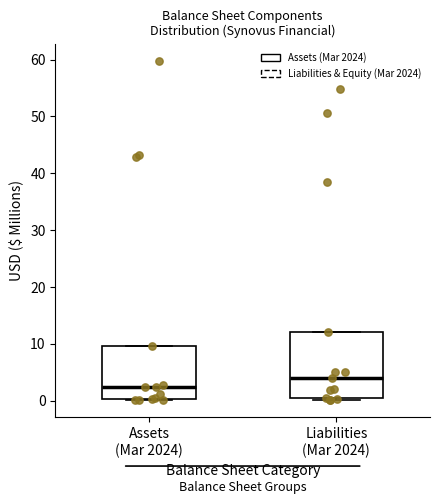

Reading left to right, transcribe this box plot: for each box, give where its median line is, the range the box spans, and where its two whiskers end, as read against the y-axis. The values are not printed on the chart, so give them approximately, as read against the axis.

Assets (Mar 2024): median 2, box 0 to 10, whiskers 0 (just below the box's lower edge) to 10
Liabilities (Mar 2024): median 4, box 1 to 12, whiskers 0 to 12